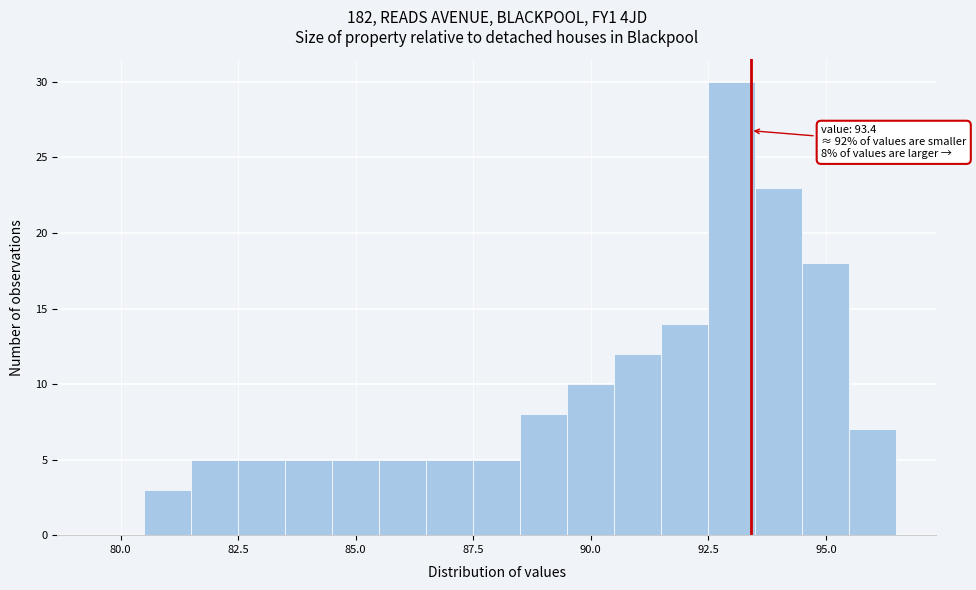

Around what value on the x-axis is the tallest bar? Give the approximate position of its centre, as read against the axis.

93.0